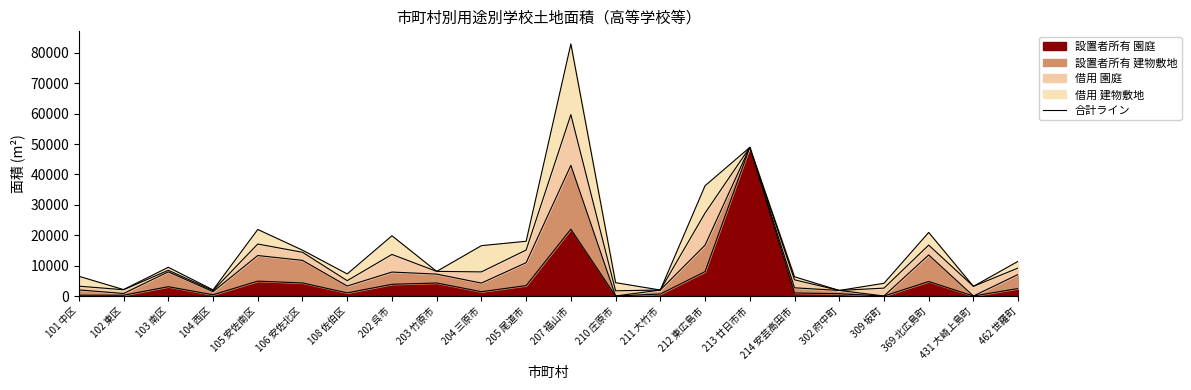

What is the difference between the maximum and minimum values in the 設置者所有 園庭 series?

48922